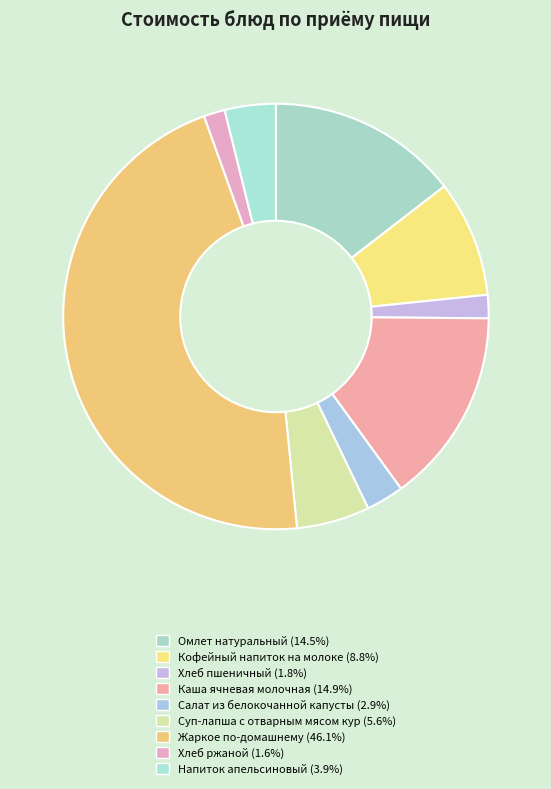

Count the number of slices in the pie.

9